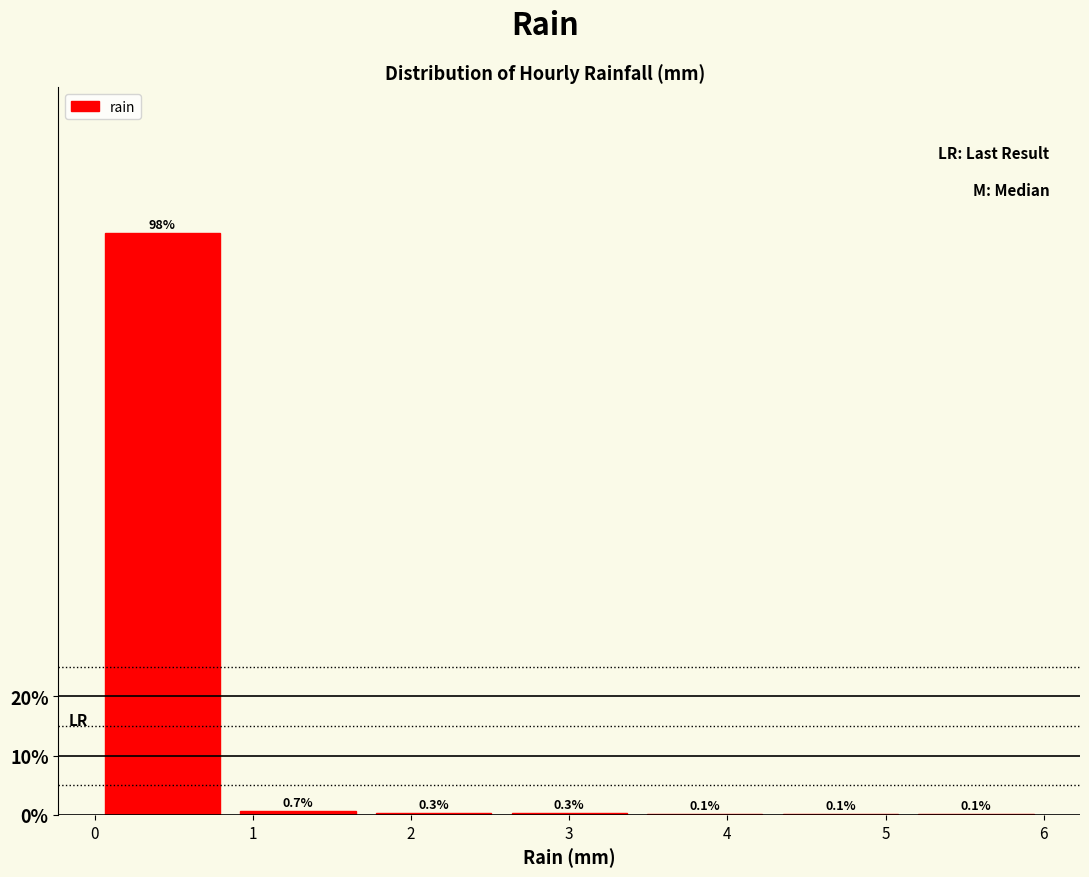

Reading left to right, transcribe this chart: for each bar, give the range it covers on the x-axis and its height. The bar edges are not printed on the chart, so give them approximately, as read against the axis.

0.0 to 0.9: 98.3
0.9 to 1.7: 0.7
1.7 to 2.6: 0.3
2.6 to 3.4: 0.3
3.4 to 4.3: 0.1
4.3 to 5.1: 0.1
5.1 to 6.0: 0.1